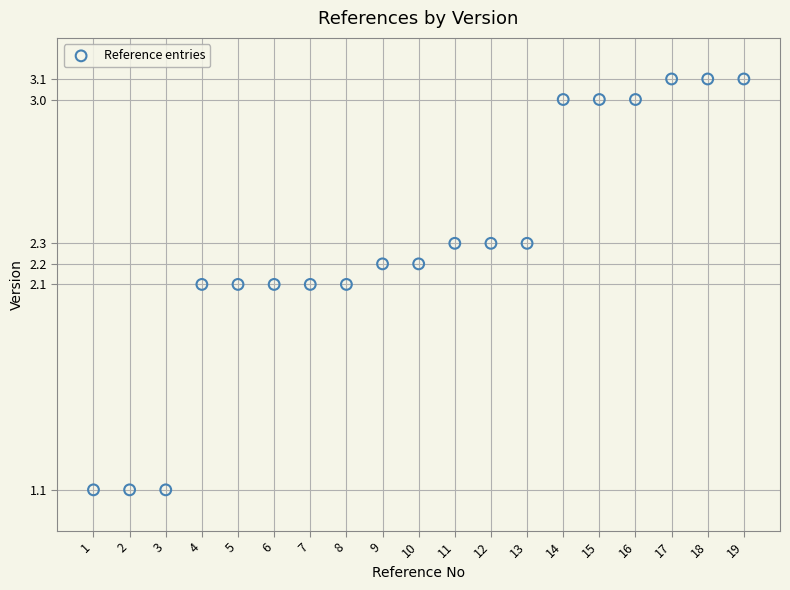

What is the range of Y values (max minus min)?

2.0